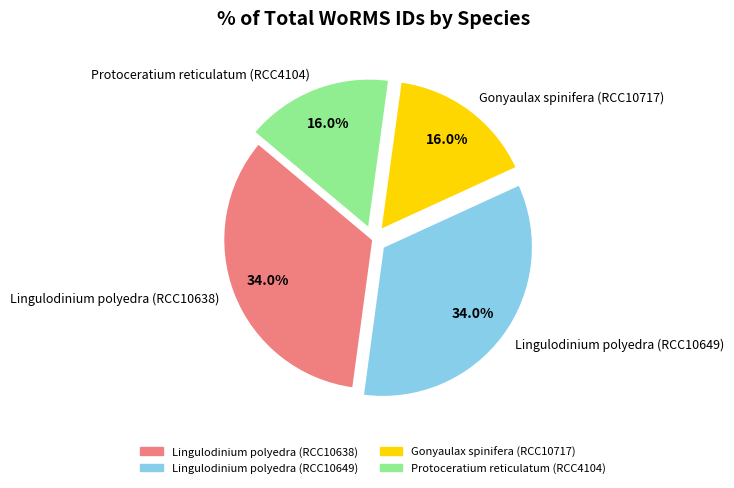

Does any single category account for the majority?

No